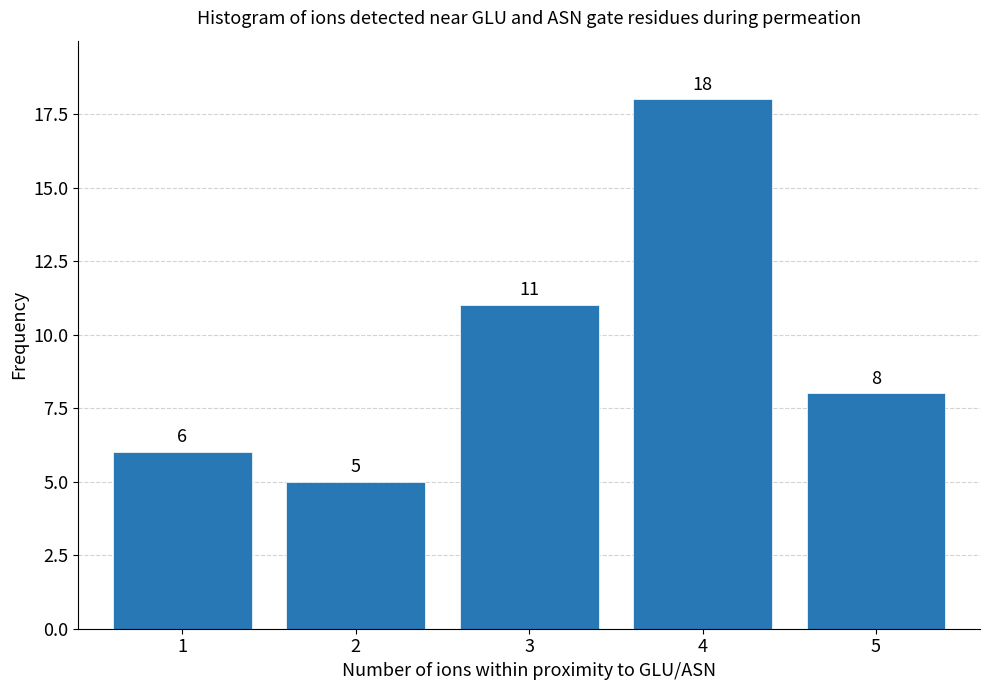

Reading right to left, what are all the values shown in this chart?

5=8	4=18	3=11	2=5	1=6